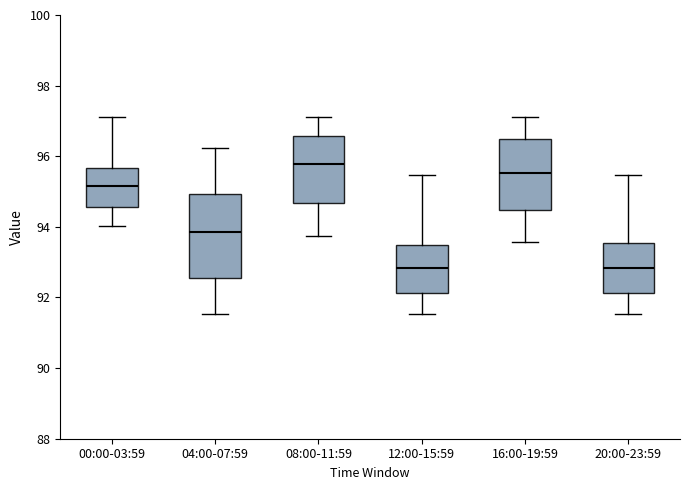

Reading left to right, read every box against the y-axis: the position of its median line, the range the box covers, and the ends of its whiskers. The values are not printed on the chart, so give them approximately, as read against the axis.

00:00-03:59: median 95.2, box 94.6 to 95.6, whiskers 94.0 to 97.2
04:00-07:59: median 93.8, box 92.6 to 95.0, whiskers 91.6 to 96.2
08:00-11:59: median 95.8, box 94.6 to 96.6, whiskers 93.8 to 97.2
12:00-15:59: median 92.8, box 92.2 to 93.4, whiskers 91.6 to 95.4
16:00-19:59: median 95.6, box 94.4 to 96.4, whiskers 93.6 to 97.2
20:00-23:59: median 92.8, box 92.2 to 93.6, whiskers 91.6 to 95.4